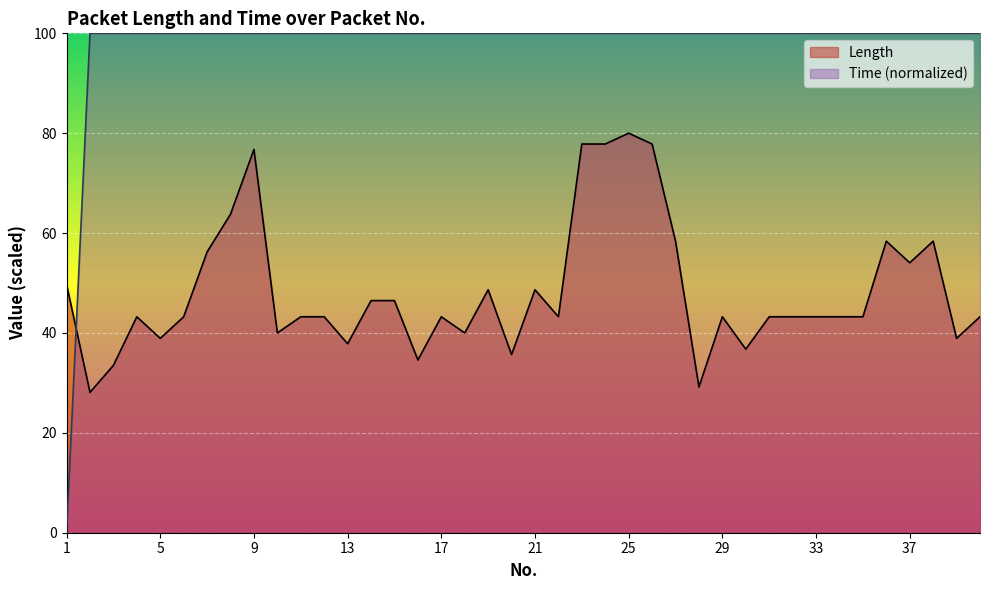

Which has a higher value, 2 or 24?

24